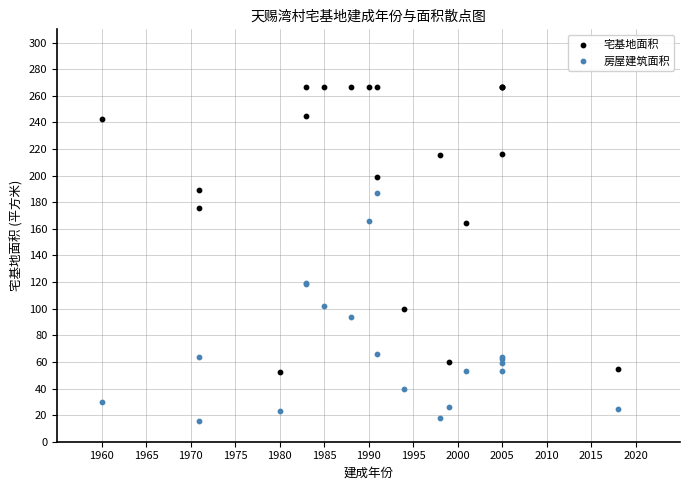

Which series has the largest Y range (max minus min)?

宅基地面积